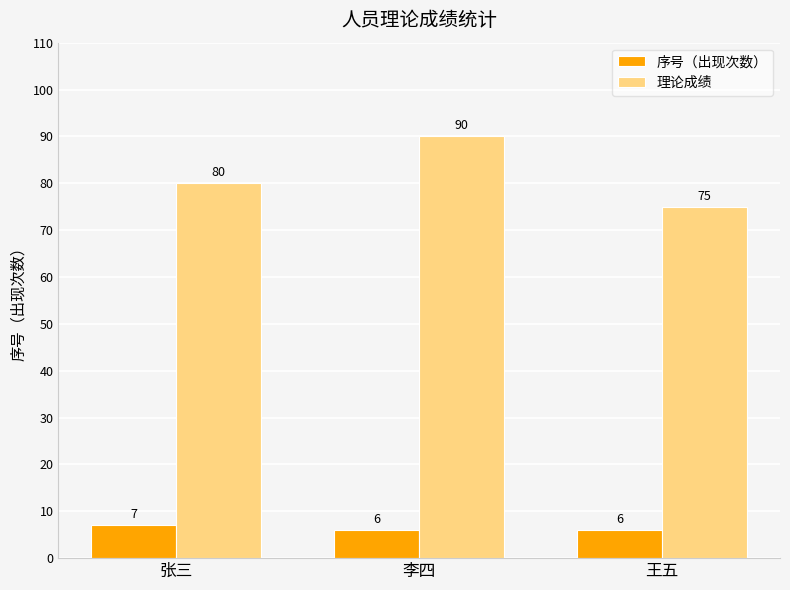

Reading left to right, what are all the values shown in this chart?

序号（出现次数）: 7	6	6
理论成绩: 80	90	75